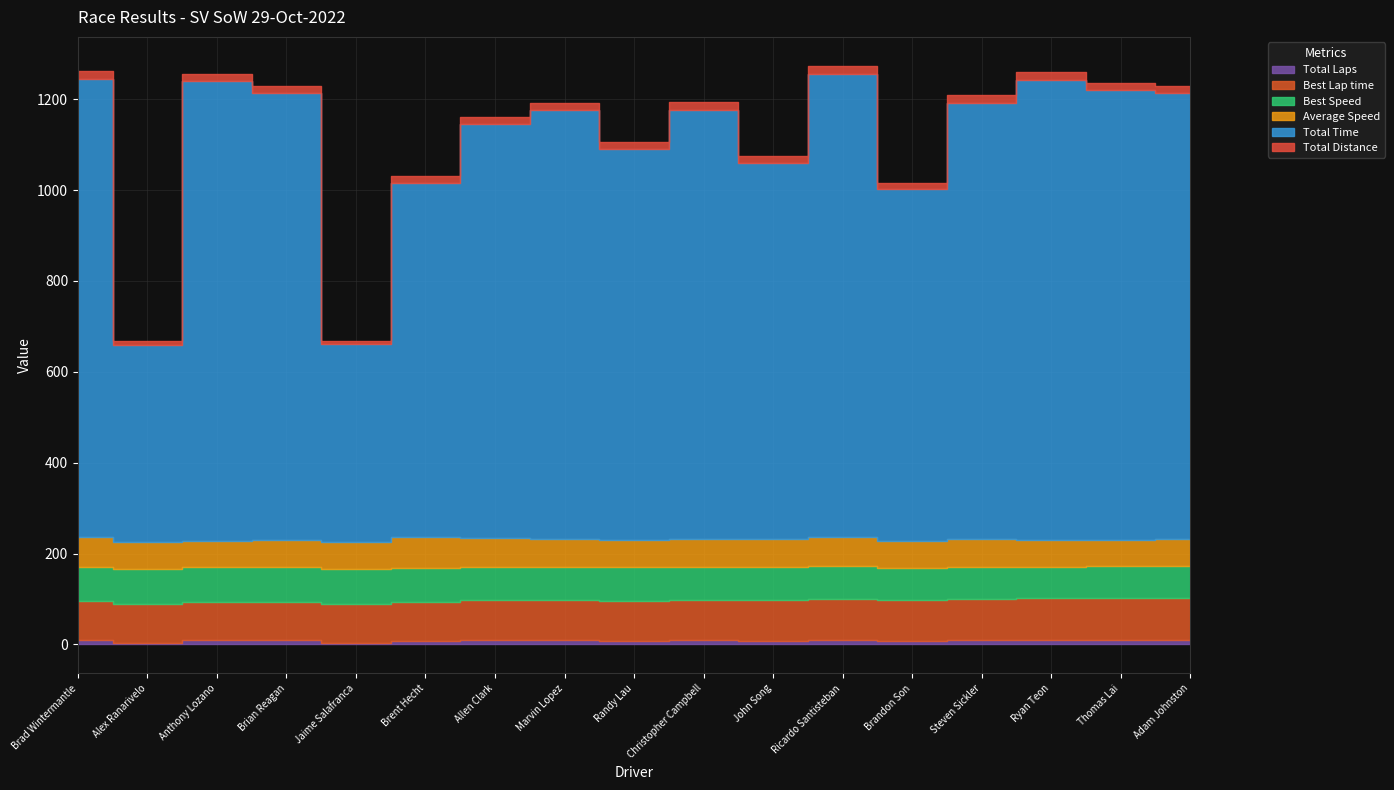

What is the label of the 9th point from the left?

Randy Lau